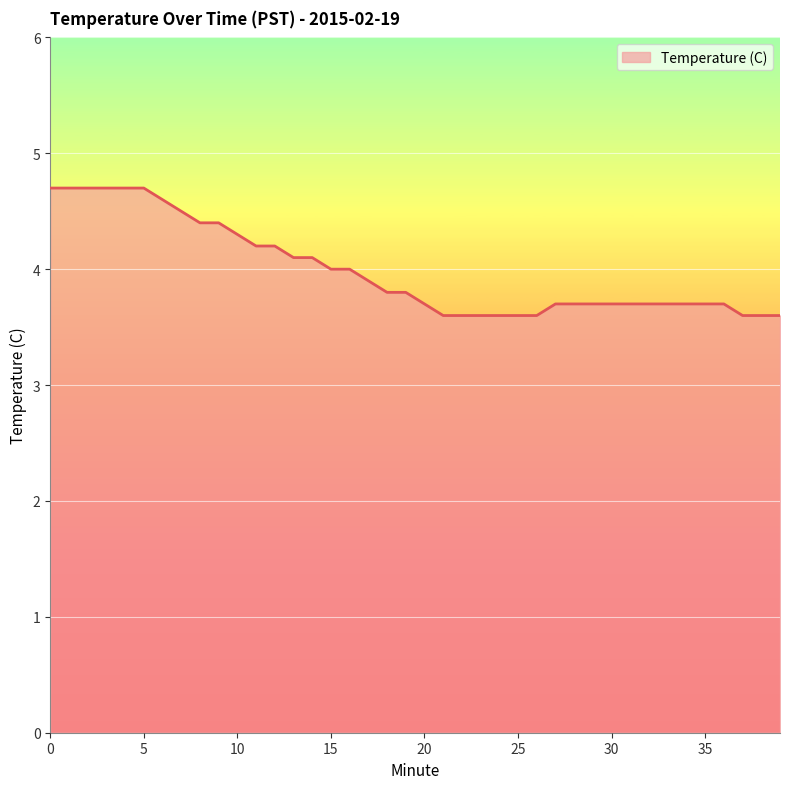

Reading left to right, list all the values displayed in this chart.

4.7	4.7	4.7	4.7	4.7	4.7	4.6	4.5	4.4	4.4	4.3	4.2	4.2	4.1	4.1	4.0	4.0	3.9	3.8	3.8	3.7	3.6	3.6	3.6	3.6	3.6	3.6	3.7	3.7	3.7	3.7	3.7	3.7	3.7	3.7	3.7	3.7	3.6	3.6	3.6